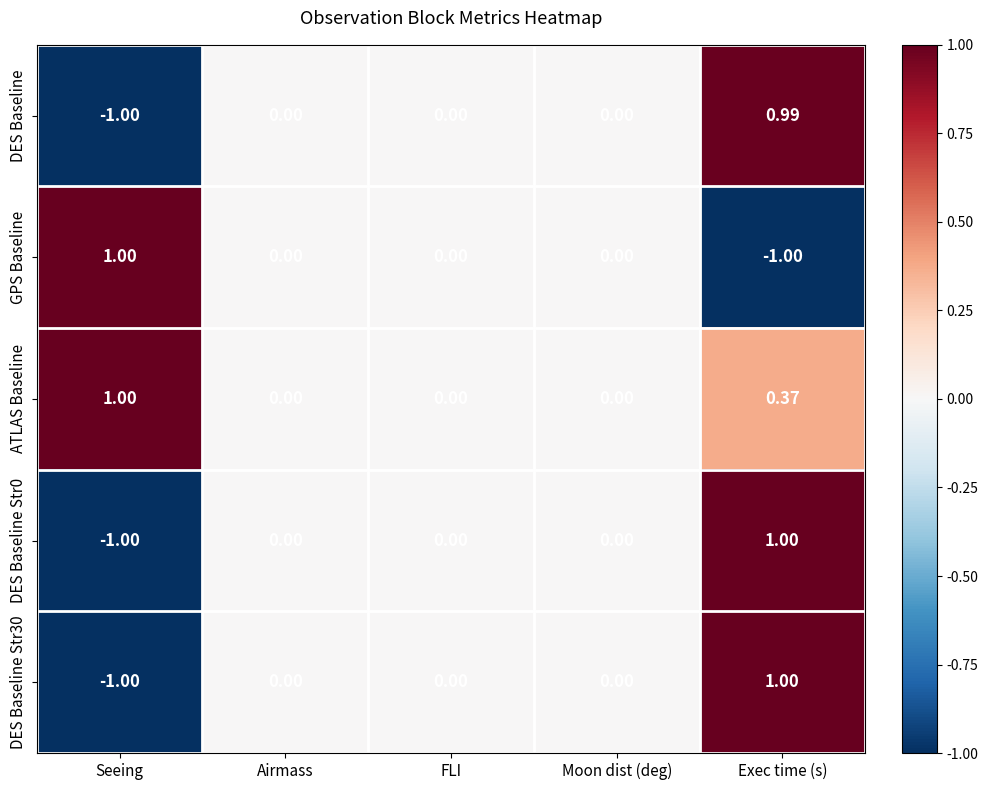

Is the value of ATLAS Baseline at FLI greater than the value of DES Baseline at Seeing?

Yes